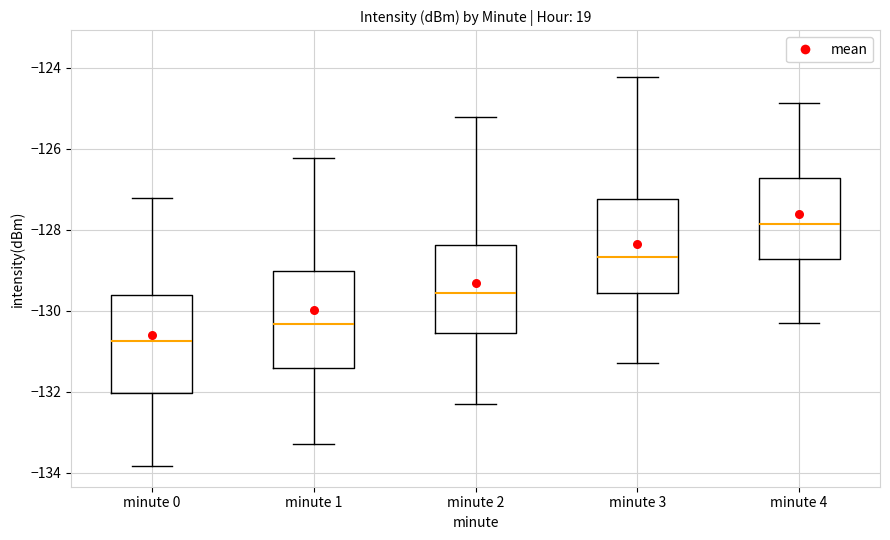

Which box's median line is the highest?

minute 4